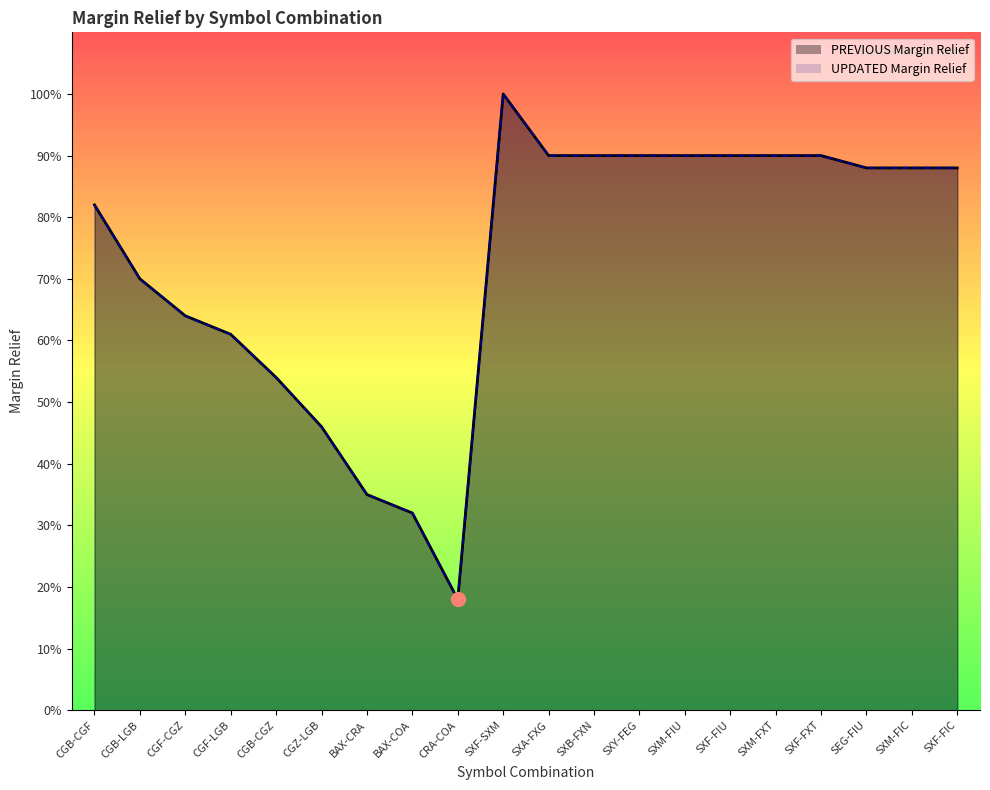

Rank the series by their maximum value, from highest to lowest.

PREVIOUS Margin Relief, UPDATED Margin Relief